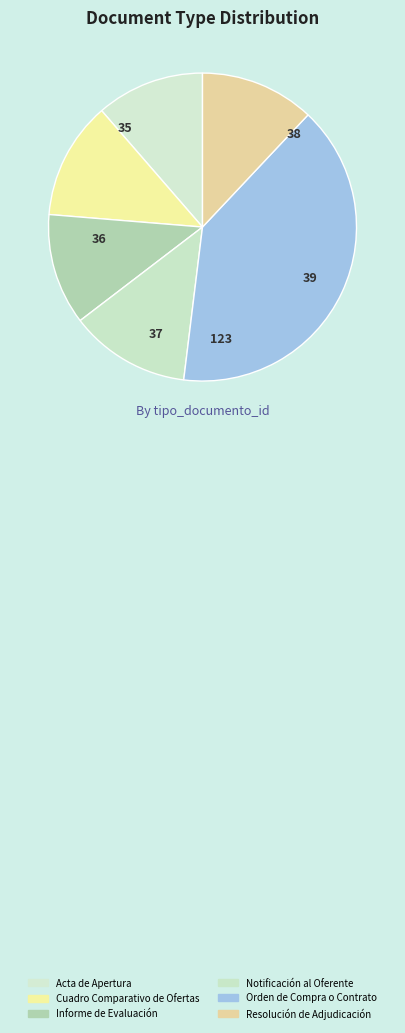

How many slices are in this pie chart?

6